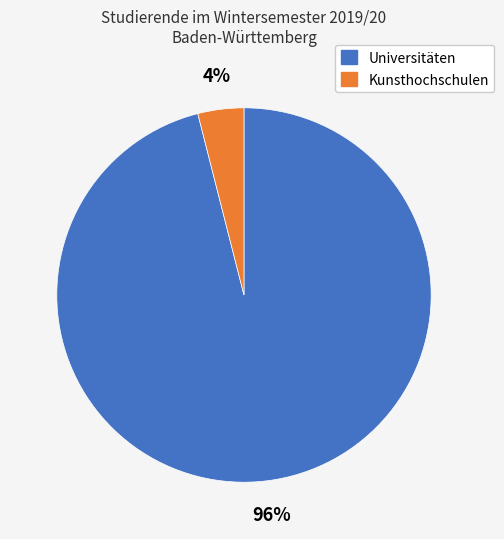

To the nearest percent, what is the average slice percentage?

50%